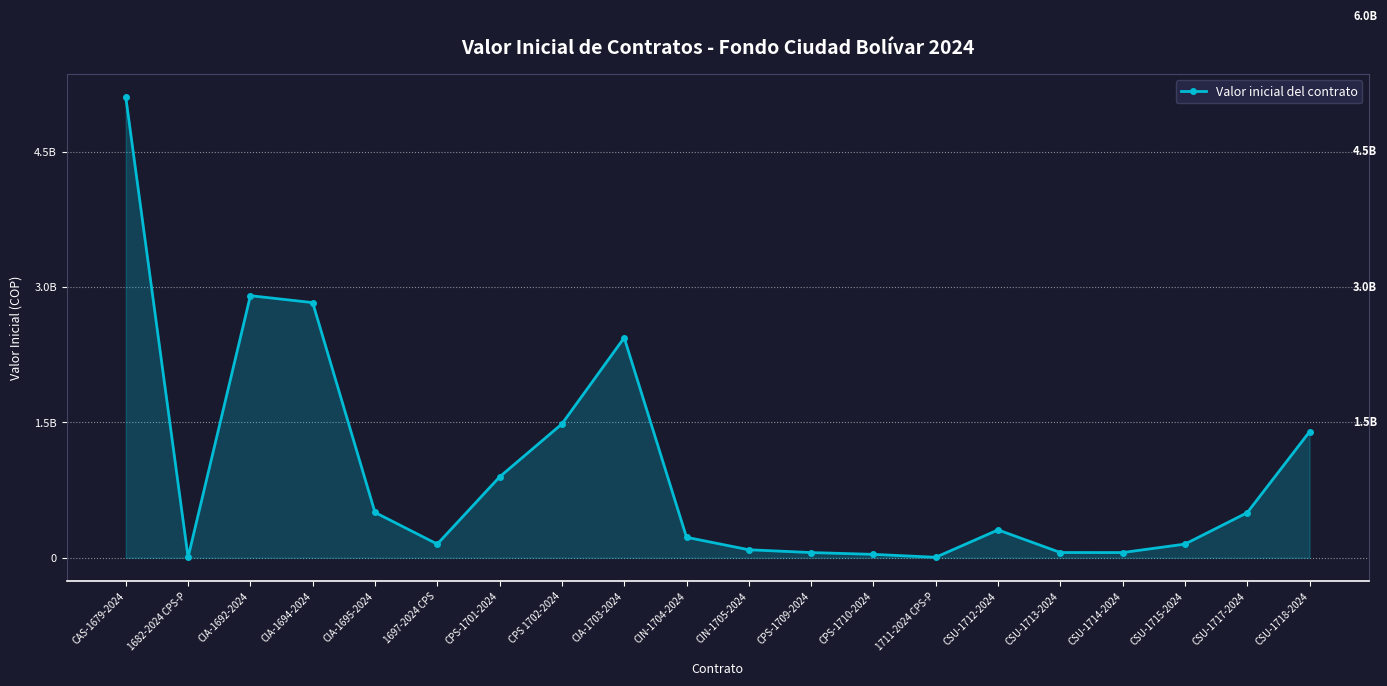

List the labels in order of value, largest first.

CAS-1679-2024, CIA-1692-2024, CIA-1694-2024, CIA-1703-2024, CPS 1702-2024, CSU-1718-2024, CPS-1701-2024, CIA-1695-2024, CSU-1717-2024, CSU-1712-2024, CIN-1704-2024, 1697-2024 CPS, CSU-1715-2024, CIN-1705-2024, CSU-1713-2024, CPS-1709-2024, CSU-1714-2024, CPS-1710-2024, 1711-2024 CPS-P, 1682-2024 CPS-P